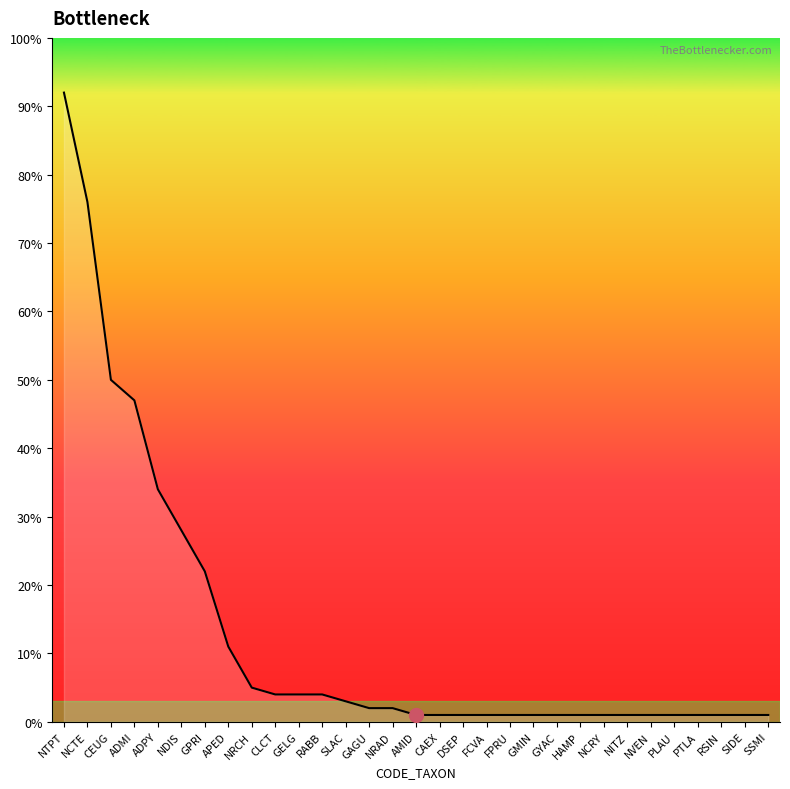

What is the greatest value displayed?

92